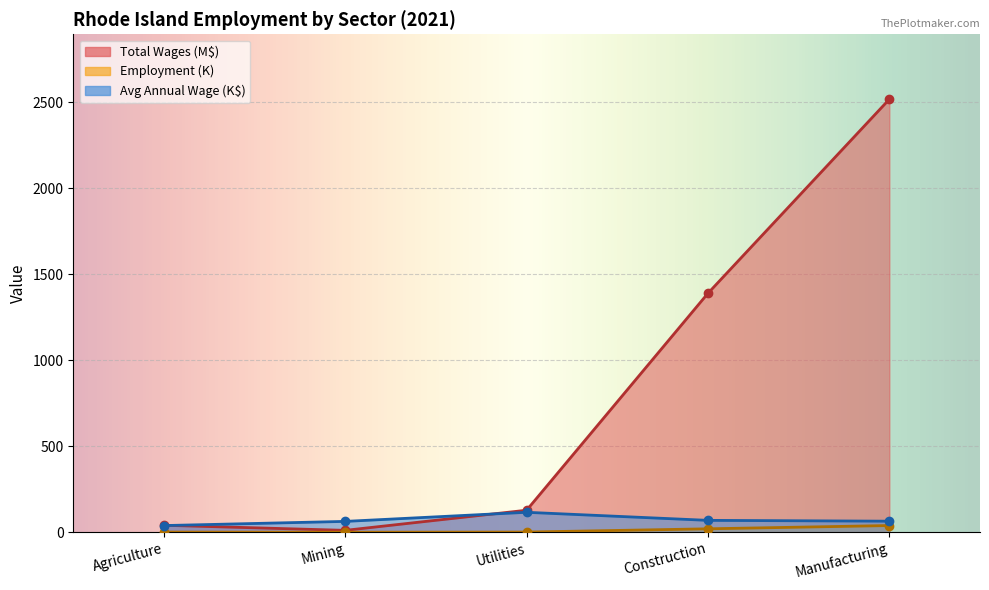

At how many categories does at least one series exceed 867?

2